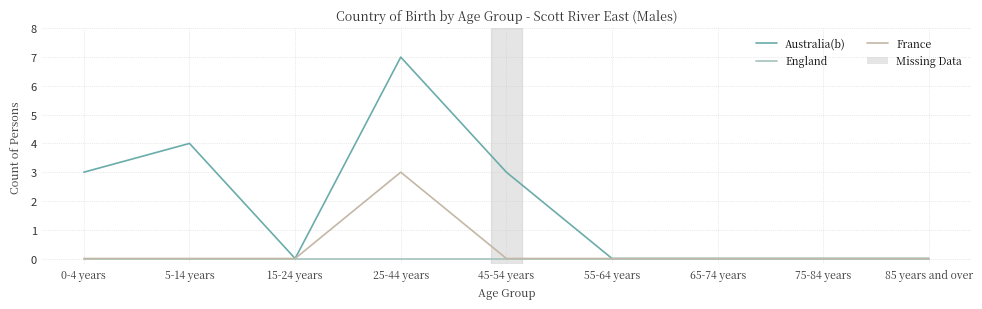

Rank the series by their average value, from highest to lowest.

Australia(b), France, England